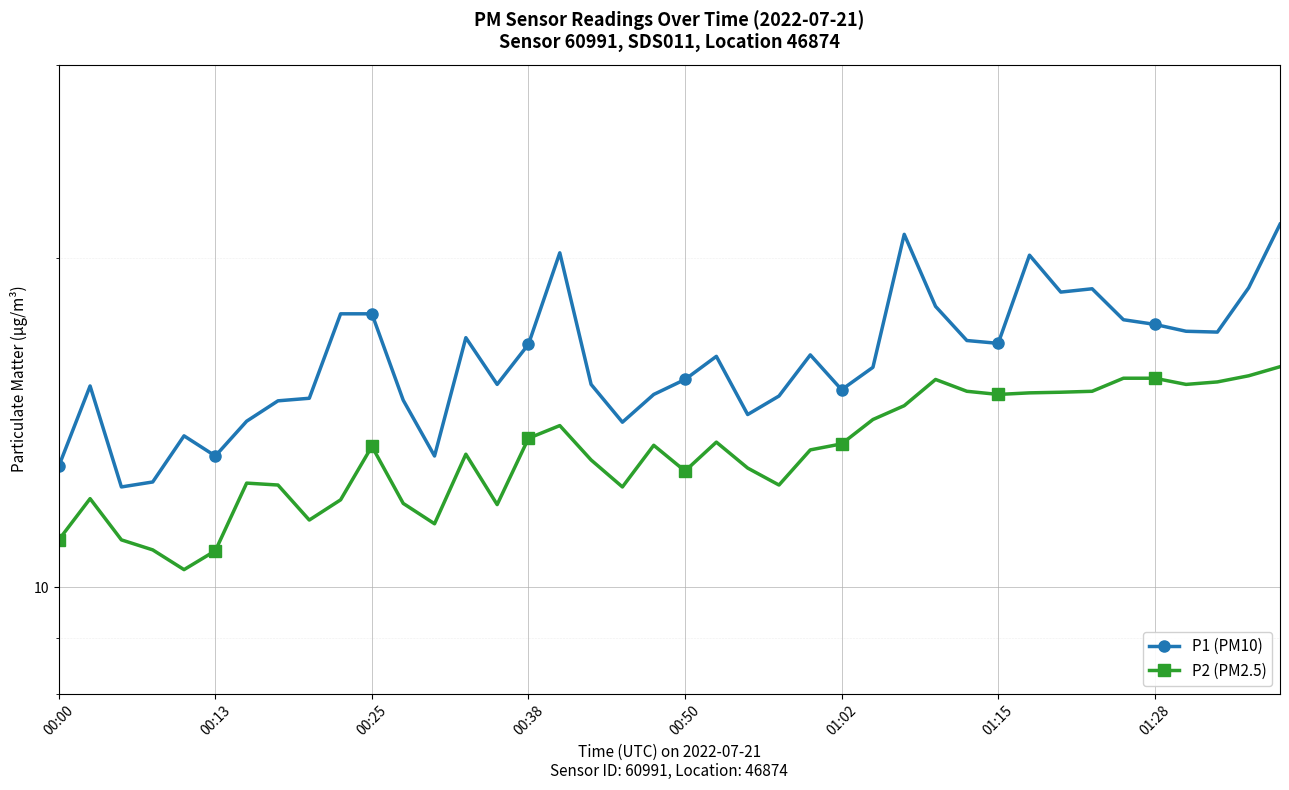

What is the approximate value of P2 (PM2.5) at 01:15?

15.0